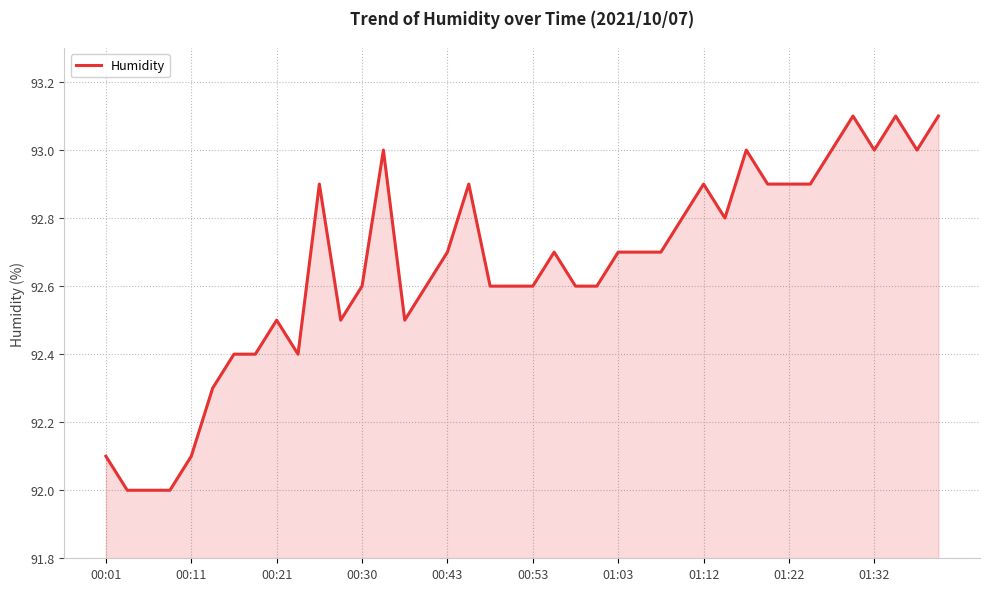

What is the difference between the maximum and minimum values?

1.1